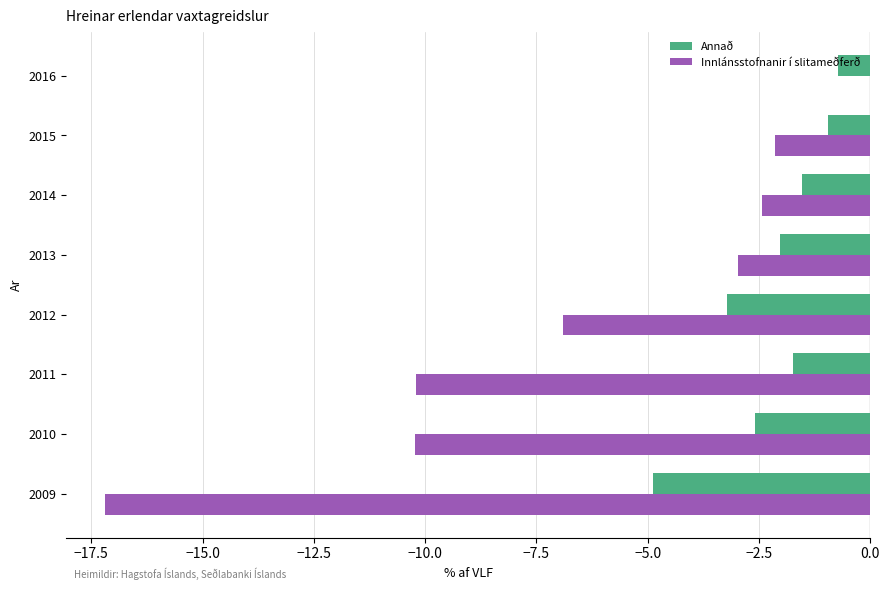

What is the sum of all Innlánsstofnanir í slitameðferð values?

-52.1